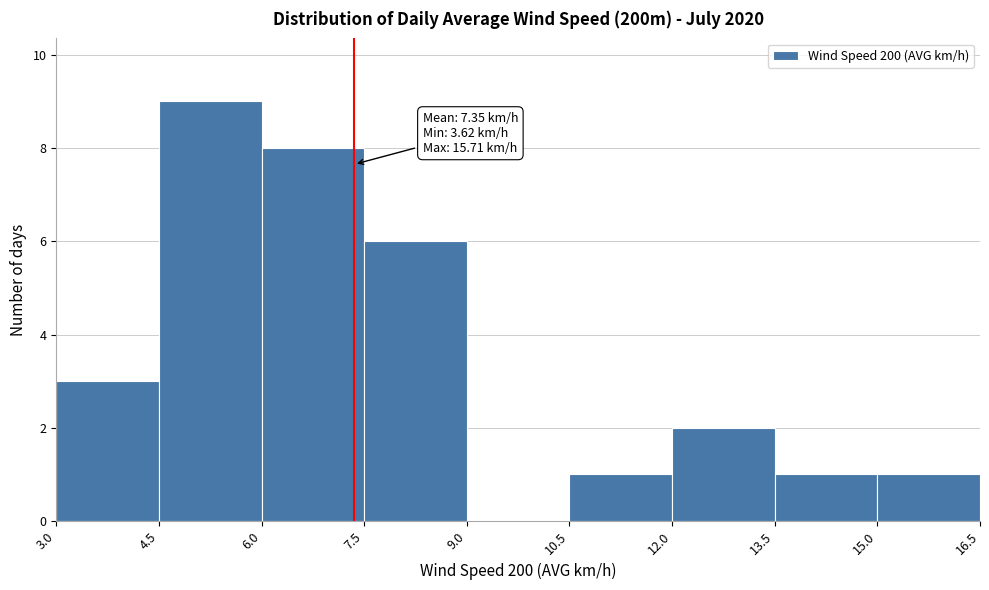

Which range on the x-axis has the tallest bar?

4.5 to 6.0